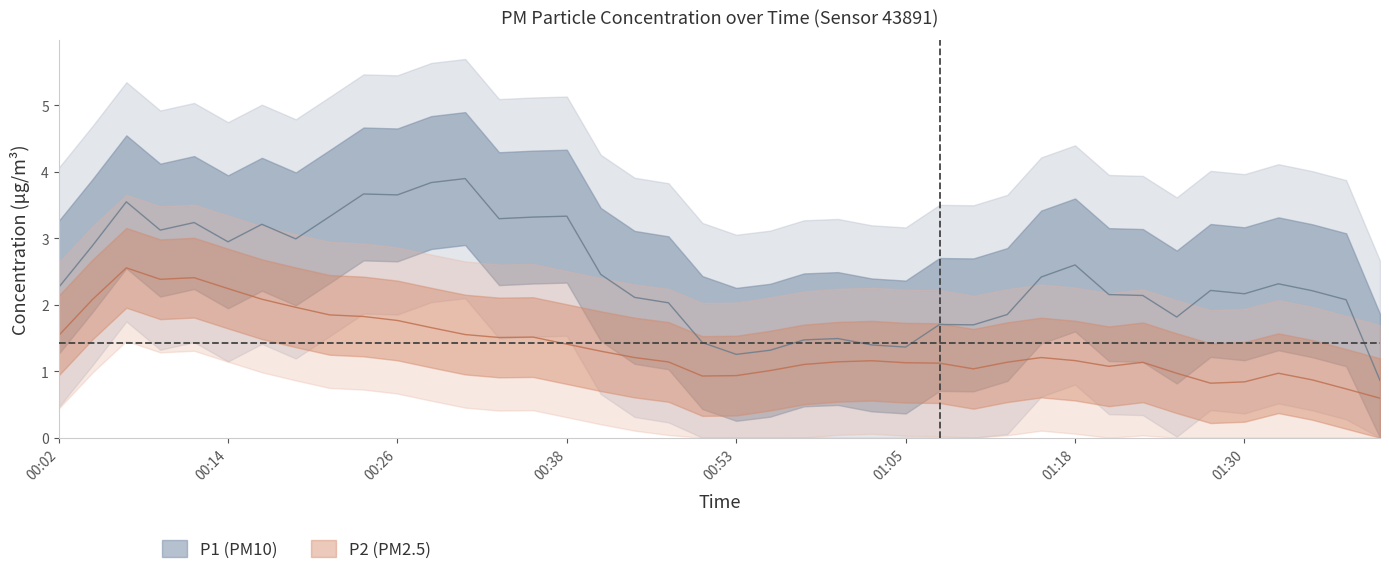

Which series has the largest total across all categories?

P1